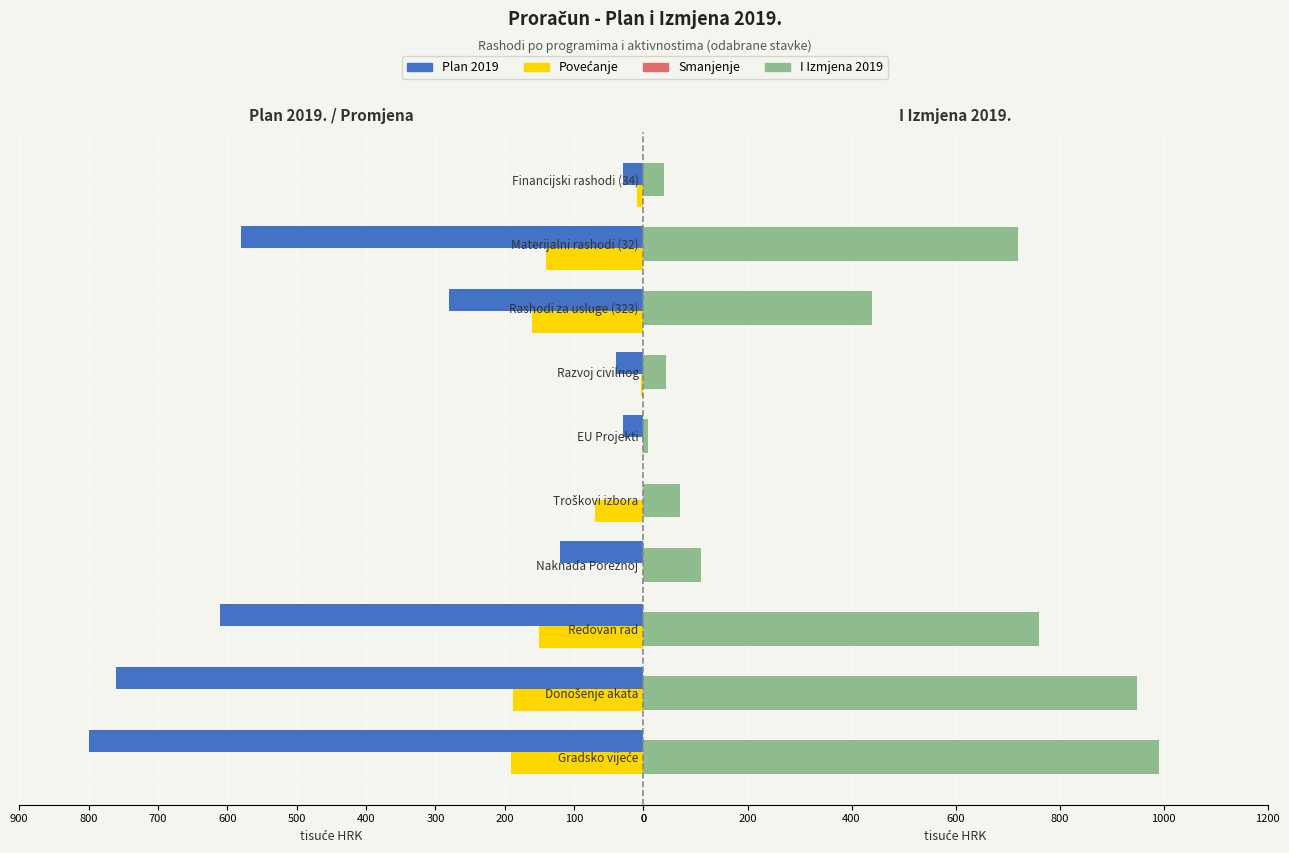

True or false: Smanjenje has a value of 0 at 800.

True